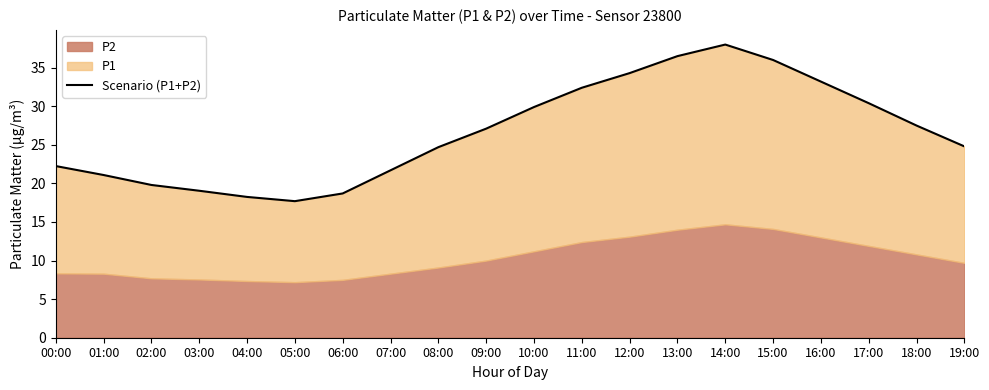

Rank the categories by value from lowest to highest.

05:00, 04:00, 06:00, 03:00, 02:00, 01:00, 07:00, 00:00, 08:00, 19:00, 09:00, 18:00, 10:00, 17:00, 11:00, 16:00, 12:00, 15:00, 13:00, 14:00